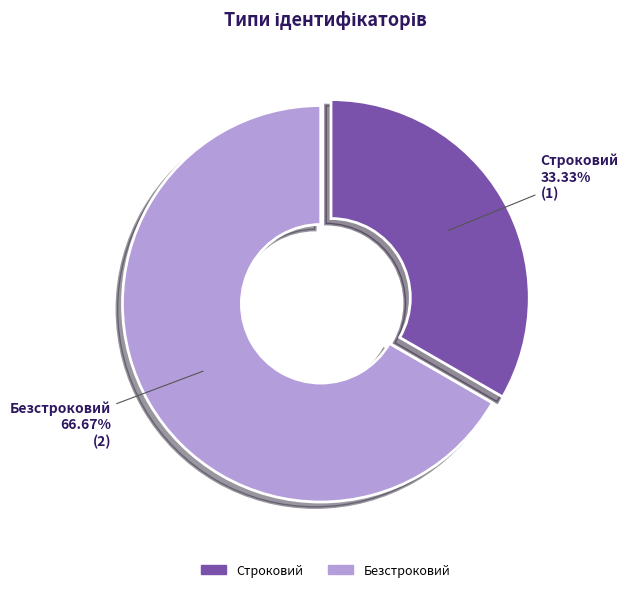

What is the ratio of the value at Безстроковий to the value at Строковий?

2.0